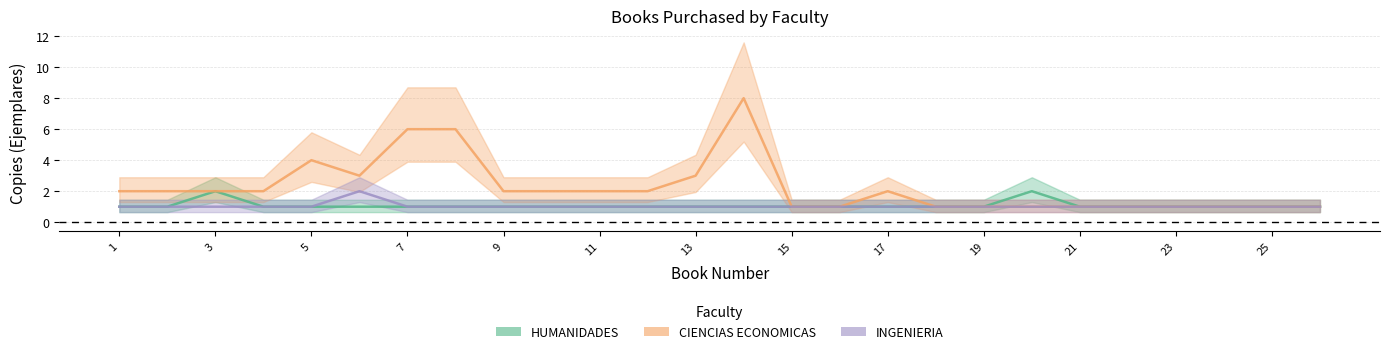

List the labels in order of CIENCIAS ECONOMICAS value, smallest first.

15, 16, 18, 19, 20, 21, 22, 23, 24, 25, 26, 1, 2, 3, 4, 9, 10, 11, 12, 17, 6, 13, 5, 7, 8, 14